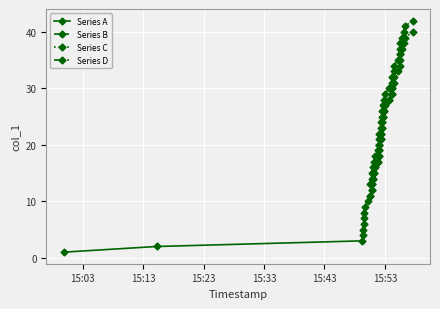

What is the value of the 13th point from the left?

13